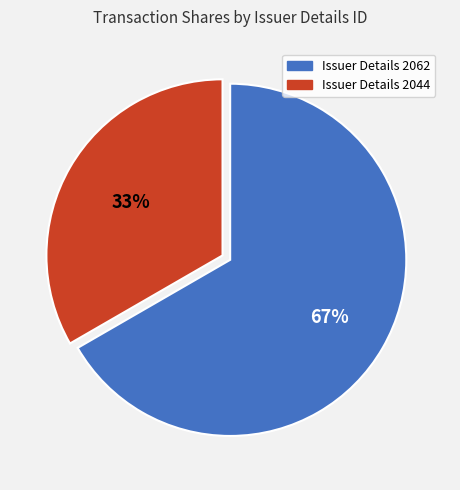

How many slices are in this pie chart?

2